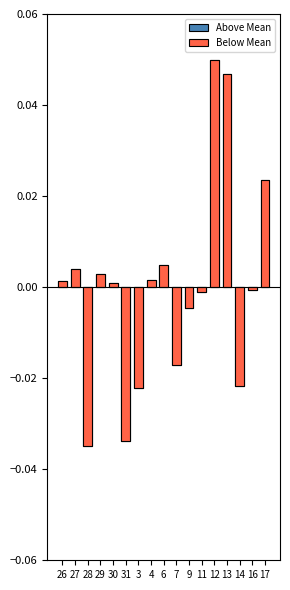

What is the difference between the maximum and second lowest values in the Above Mean series?

0.1